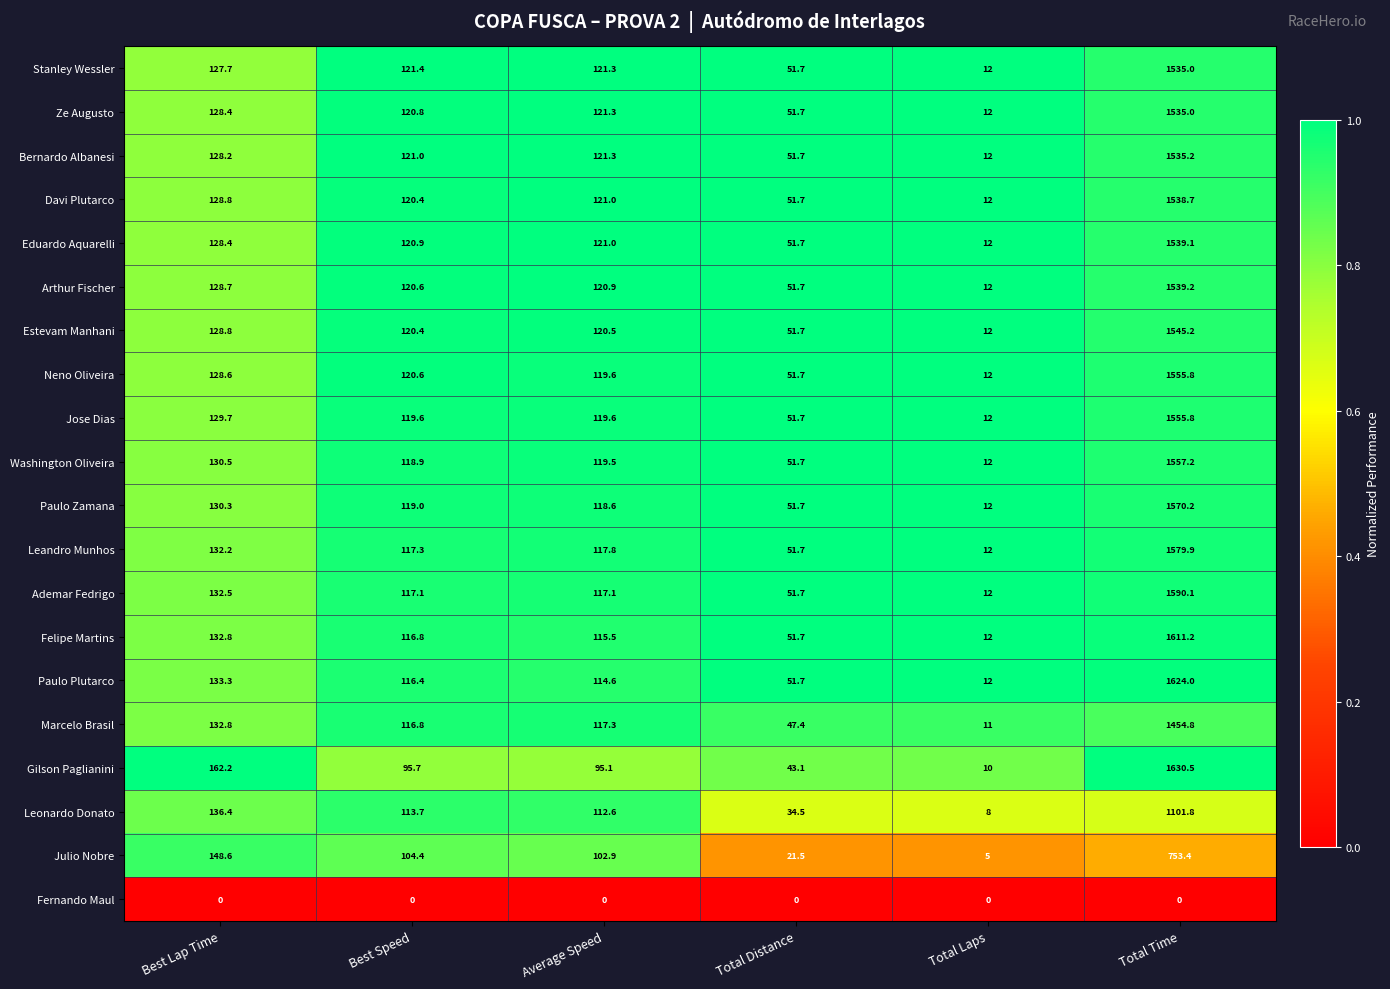

What is the difference between the second highest and second lowest values in the Washington Oliveira series?

78.8